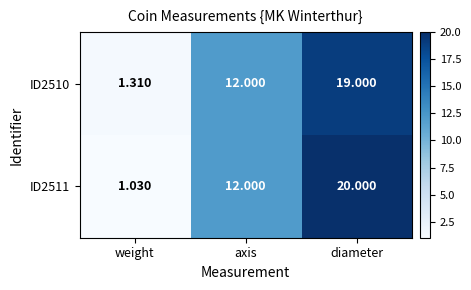

At which label does ID2510 reach its minimum?

weight